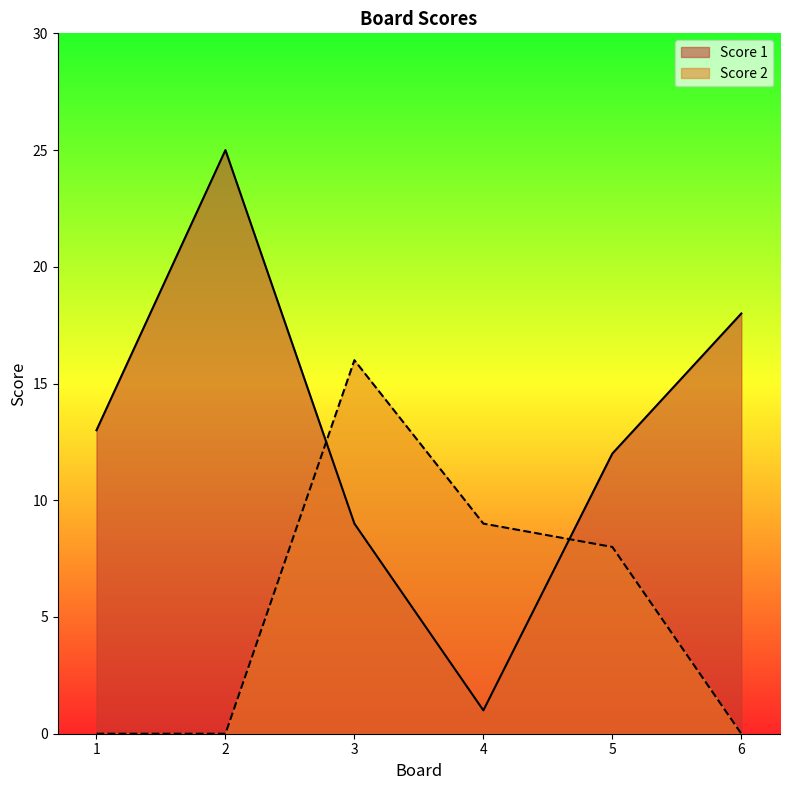

What is the average value of the Score 2 series?

6